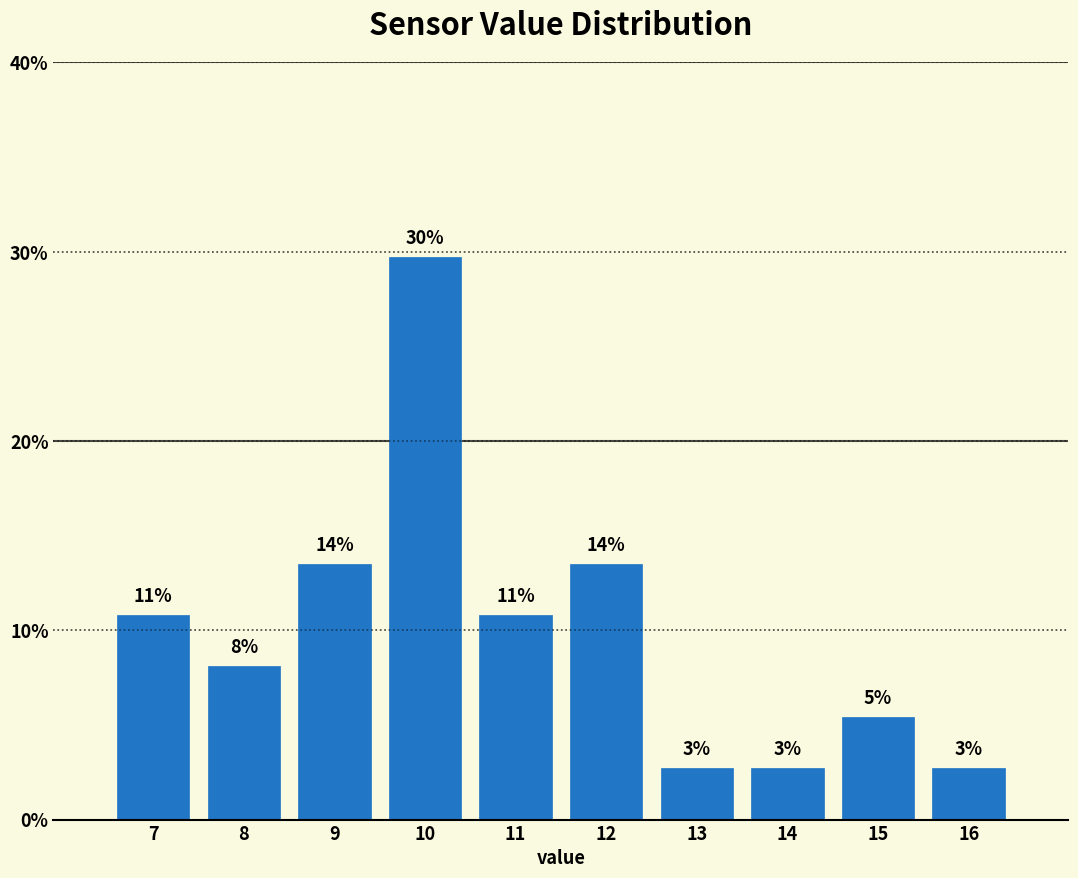

How many bars are there in total?

10